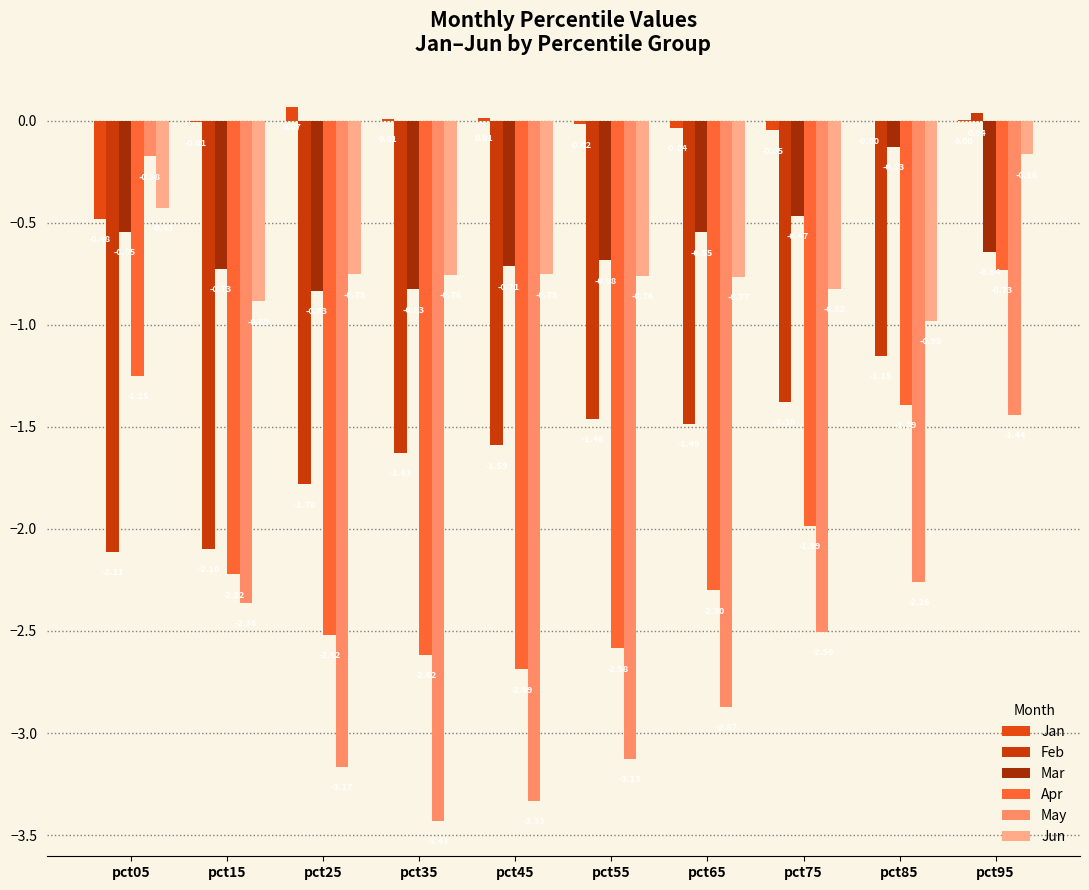

What is the value of the Apr bar at the 1st from the left?

-1.2